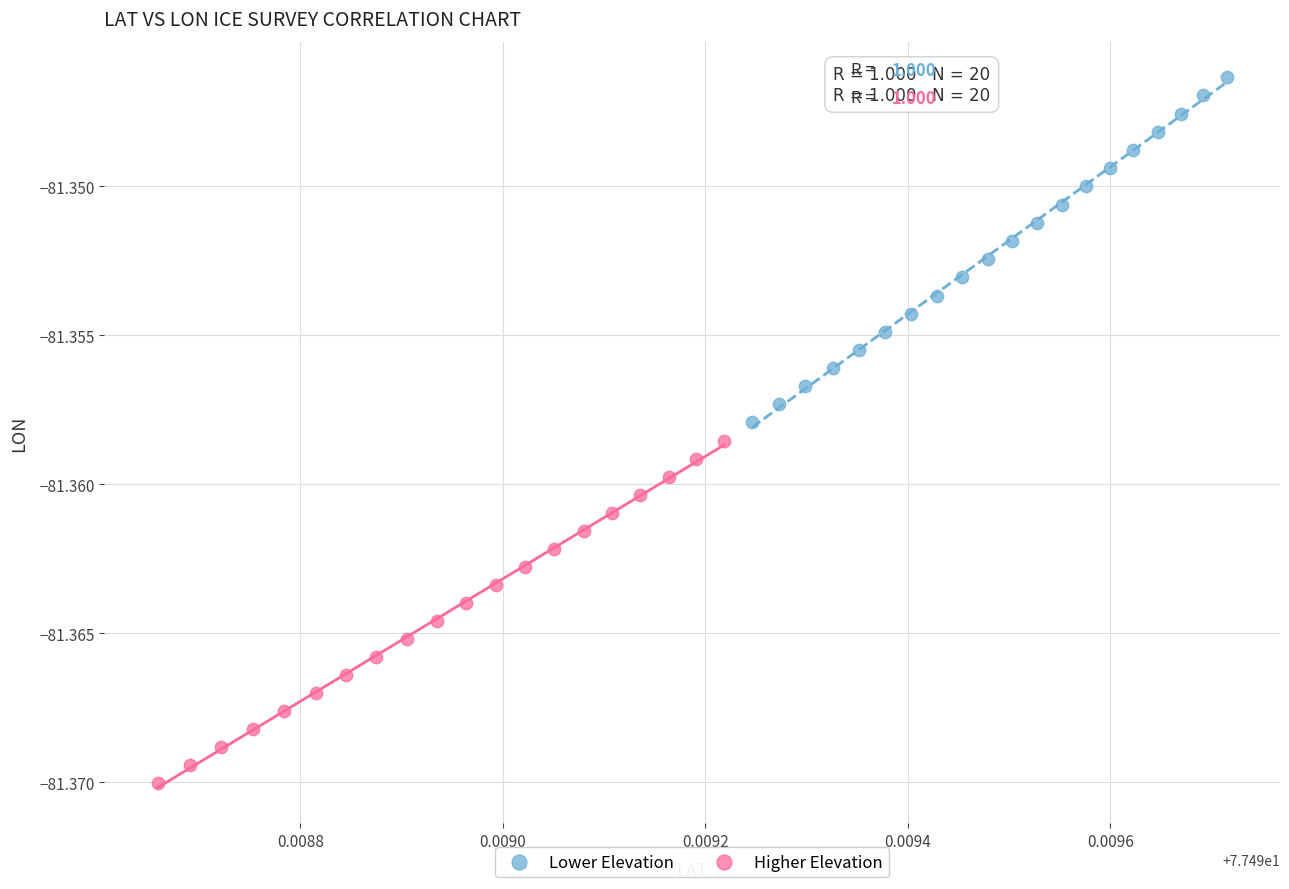

What are all the series names shown in the legend?

Lower Elevation, Higher Elevation